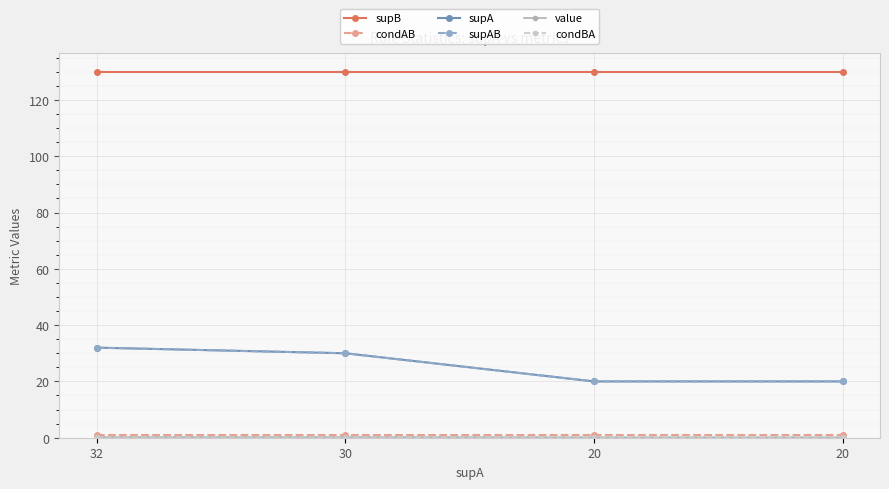

Rank the series by their maximum value, from lowest to highest.

value, condBA, condAB, supA, supAB, supB